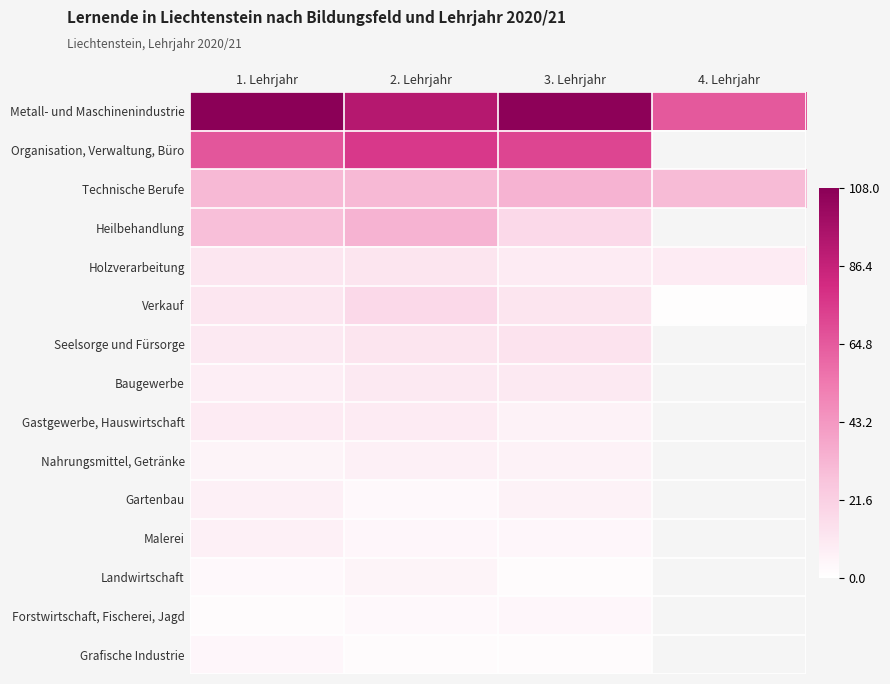

Which series has the largest range (max minus min)?

Metall- und Maschinenindustrie